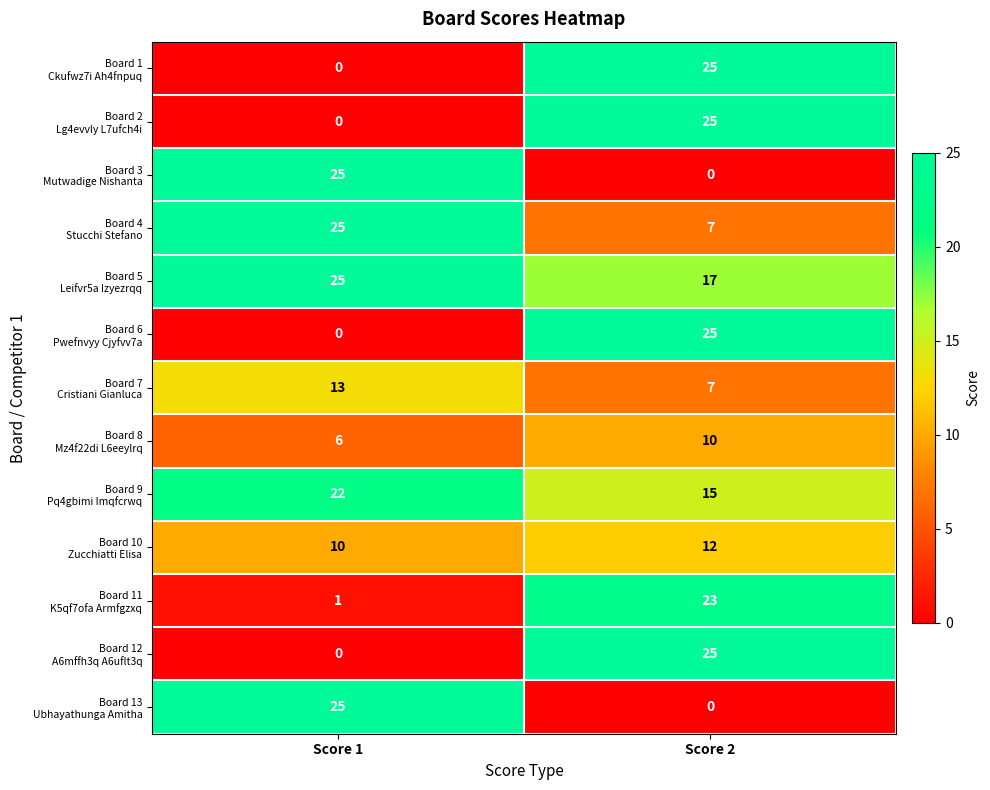

At which category is the sum across all series the highest?

Score 2